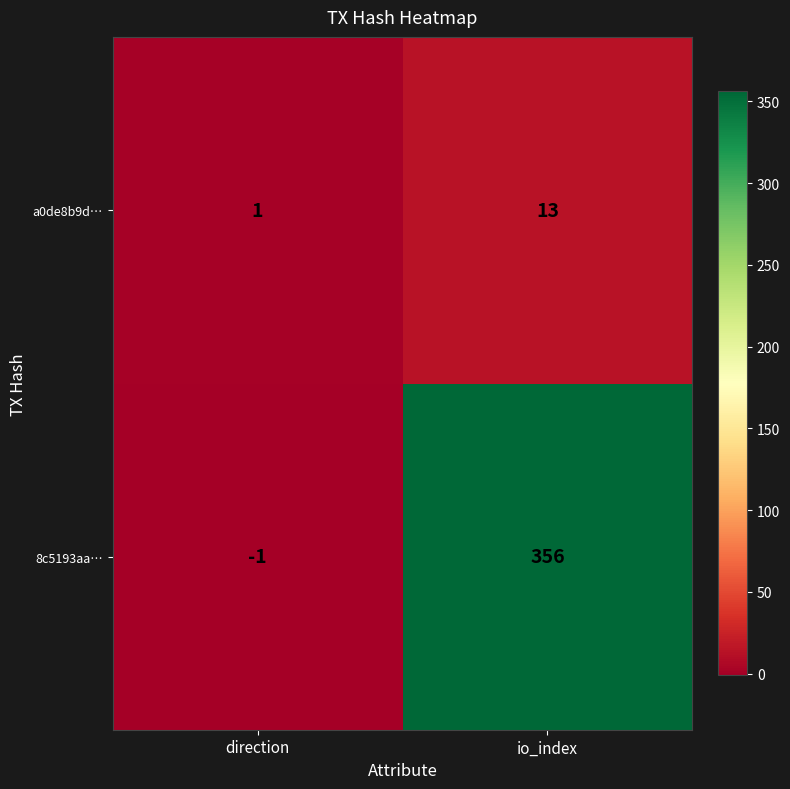

Is it true that a0de8b9d… equals 5 at io_index?

False